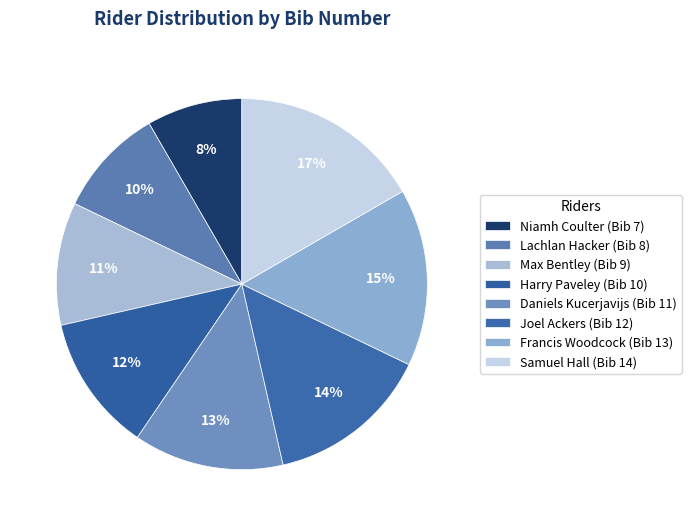

How many segments does this pie chart have?

8